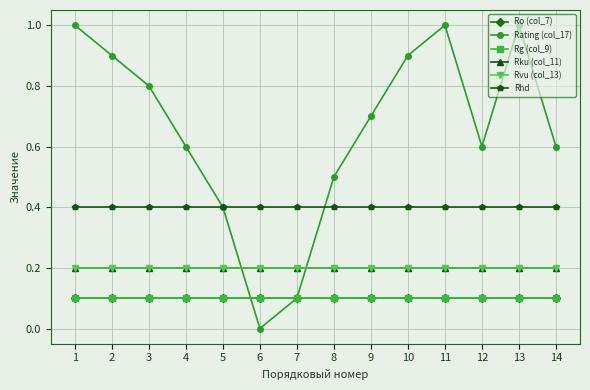

Where is the first local minimum for Rating (col_17)?

6